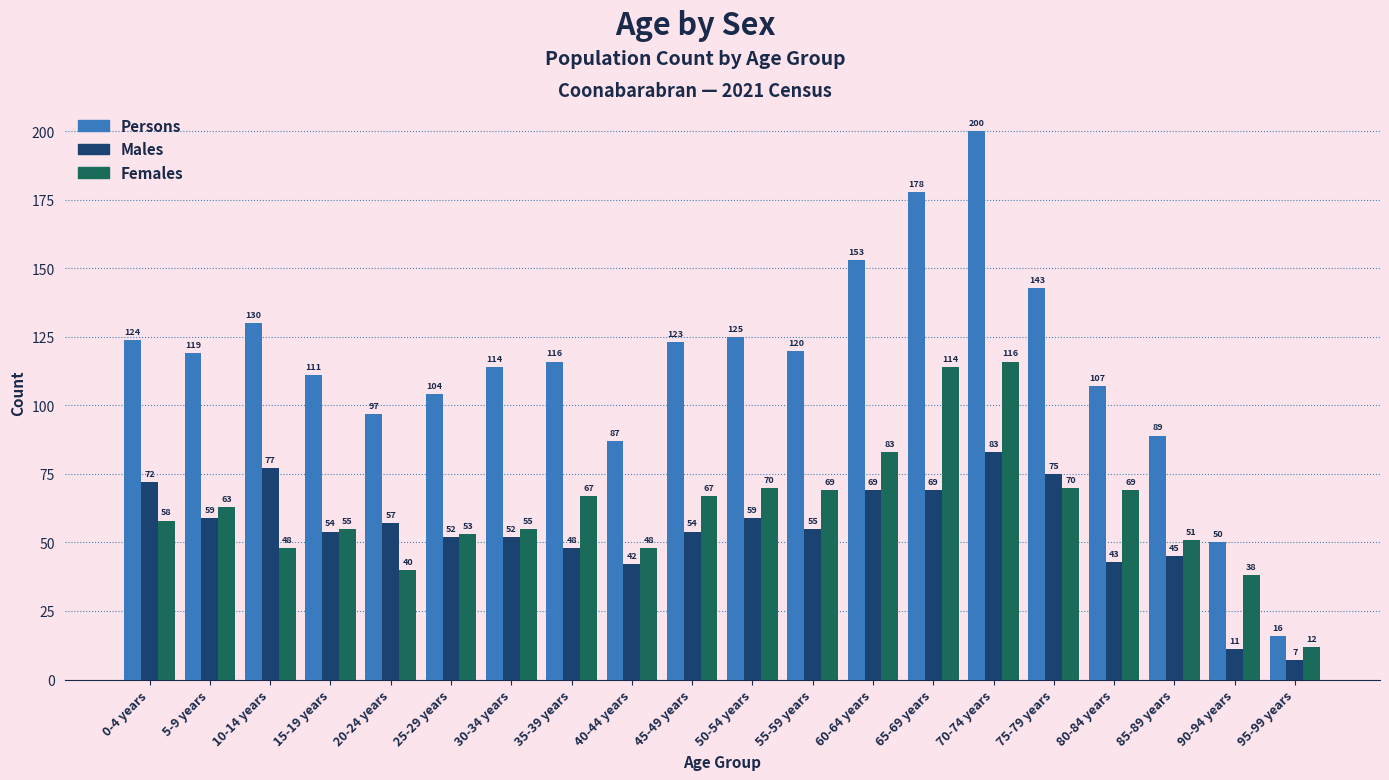

What is the difference between the Females values at 65-69 years and 5-9 years?

51